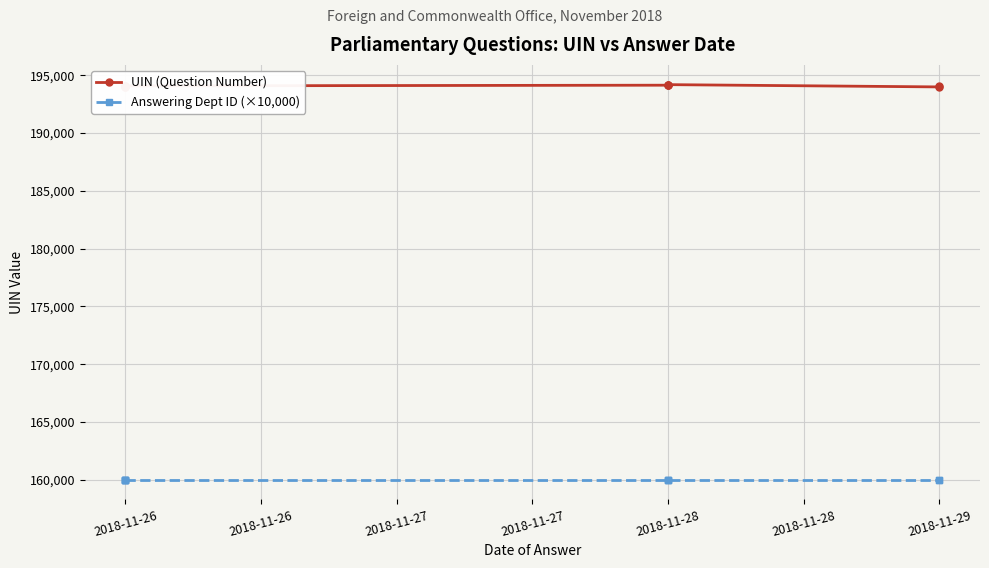

What are all the series names shown in the legend?

UIN (Question Number), Answering Dept ID (×10,000)